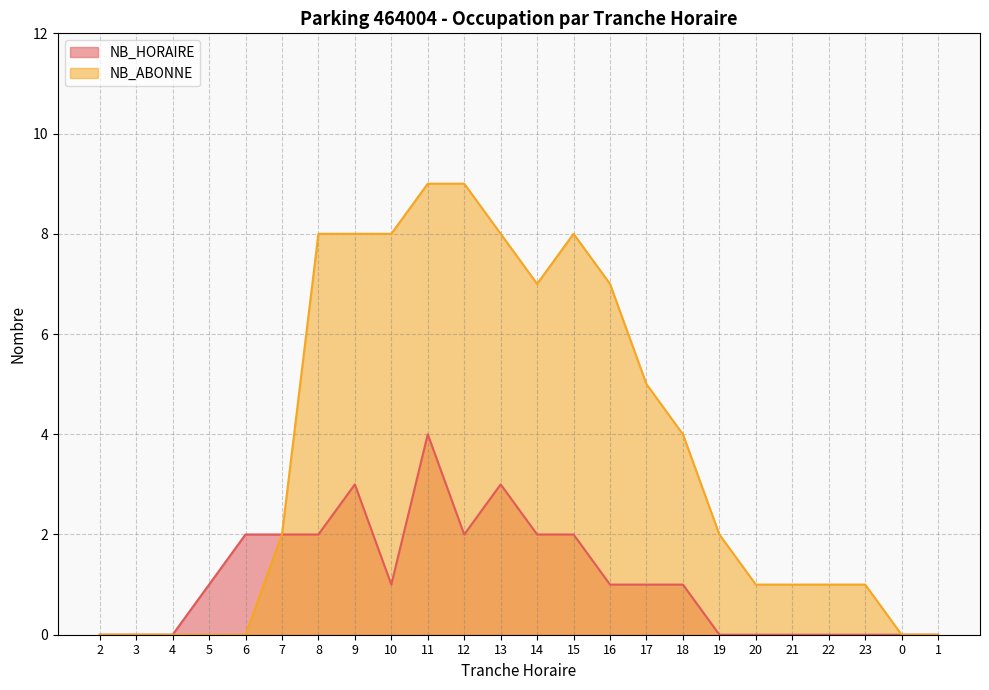

How many lines are shown in the chart?

2